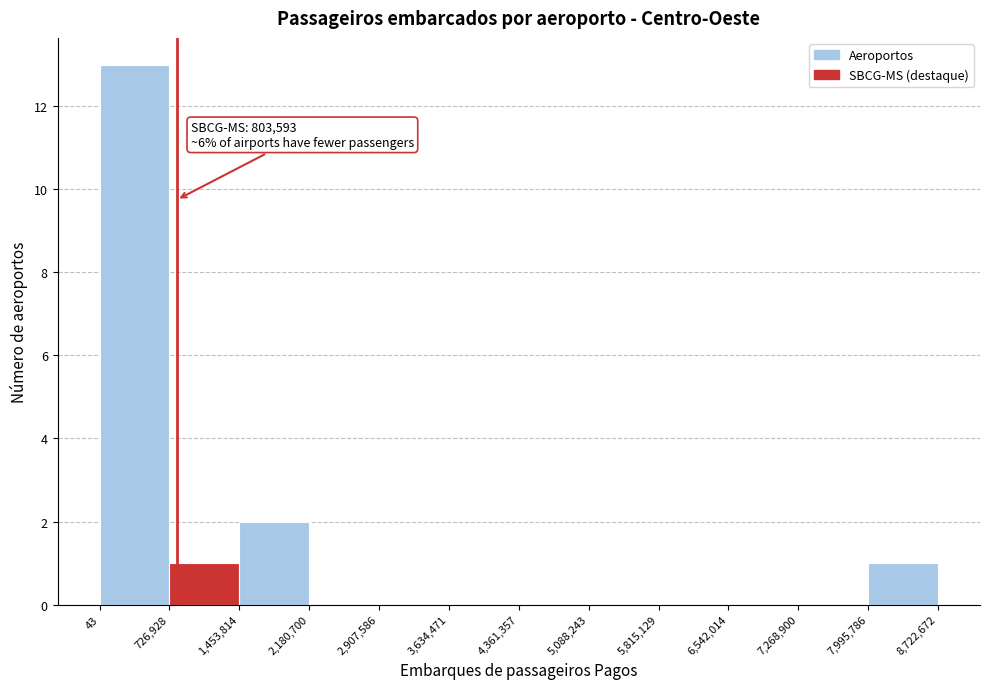

Which range on the x-axis has the tallest bar?

43 to 726,928